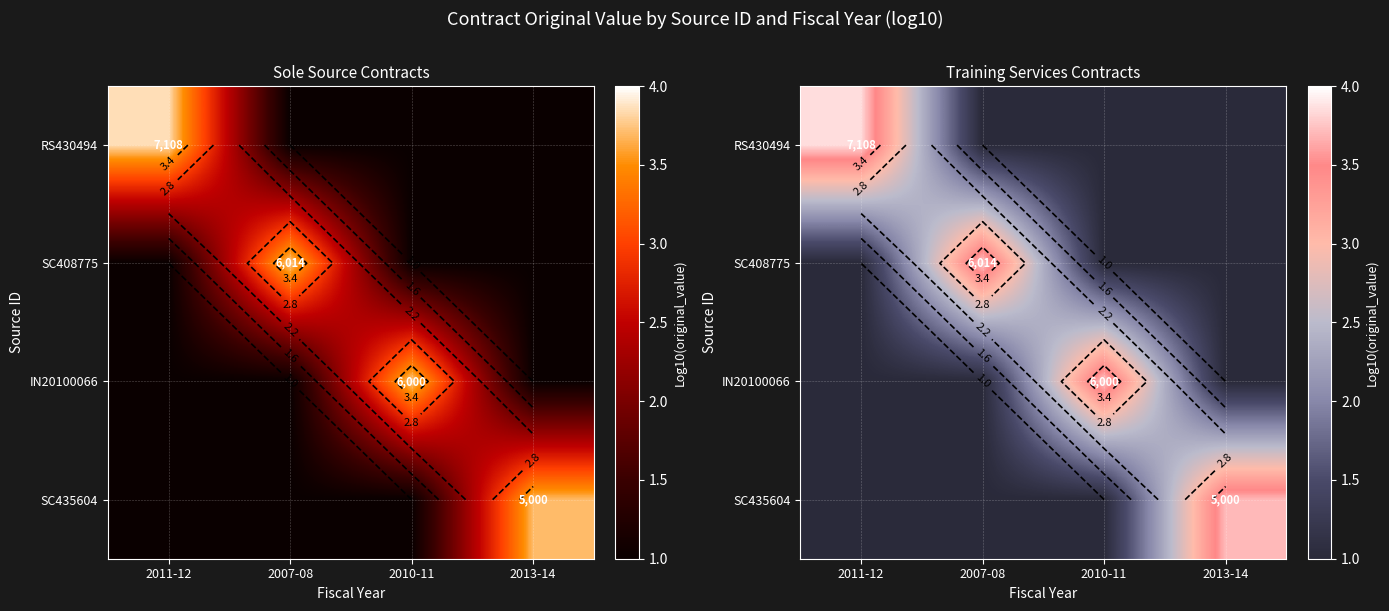

What is the difference between the highest and lowest values at 2013-14?

2.7